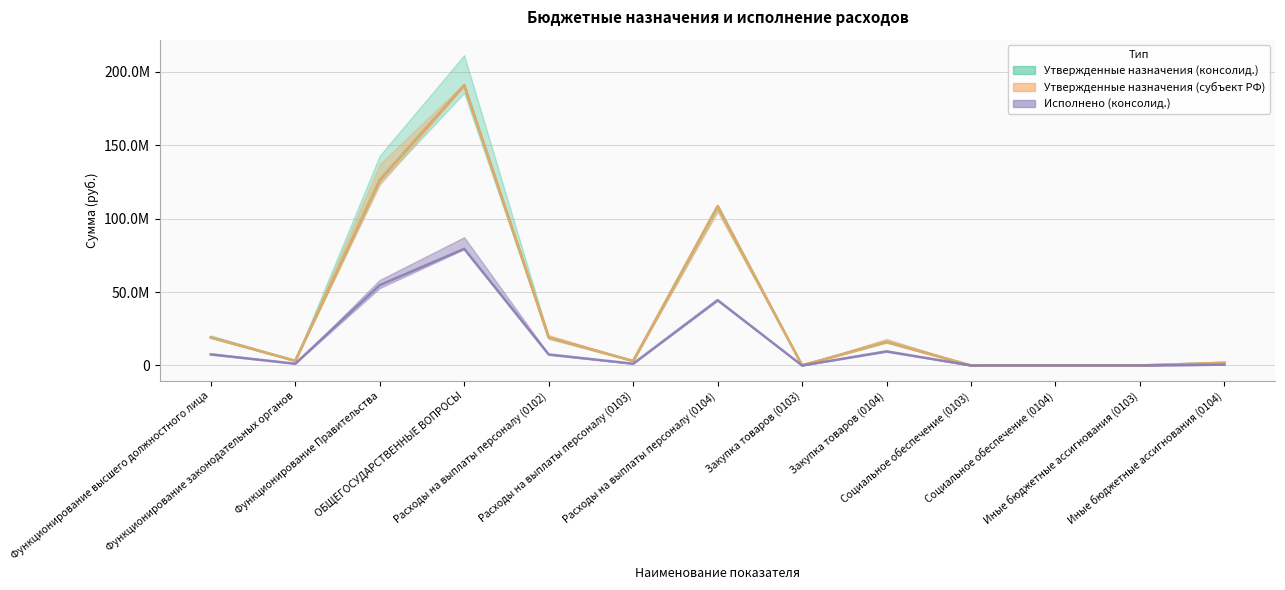

What is the total value across all series at Иные бюджетные ассигнования (0103)?

14500.0